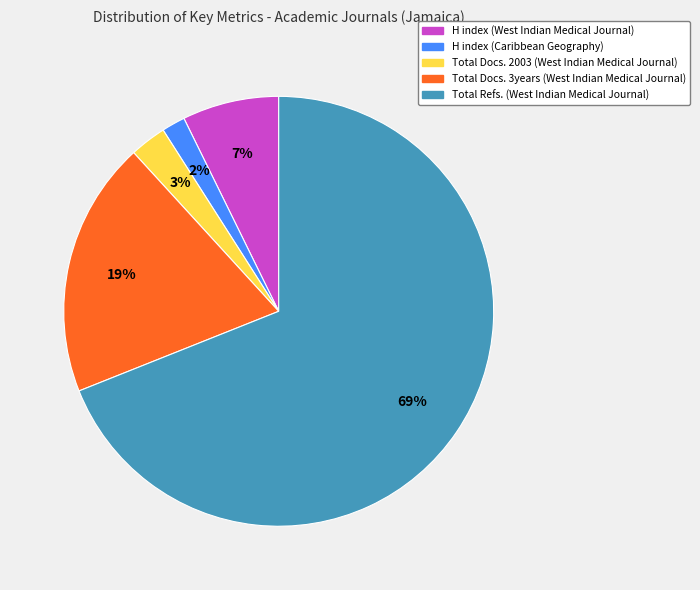

Do H index (West Indian Medical Journal) and Total Docs. 3years (West Indian Medical Journal) together represent more than half of the pie?

No